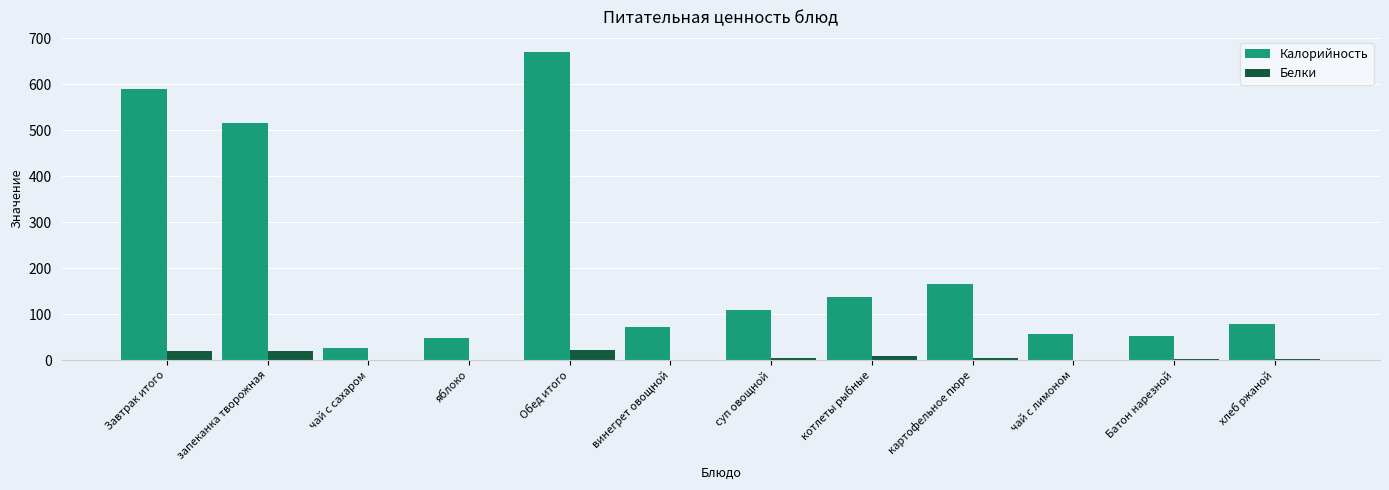

True or false: Калорийность has a value of 78.4 at яблоко.

False